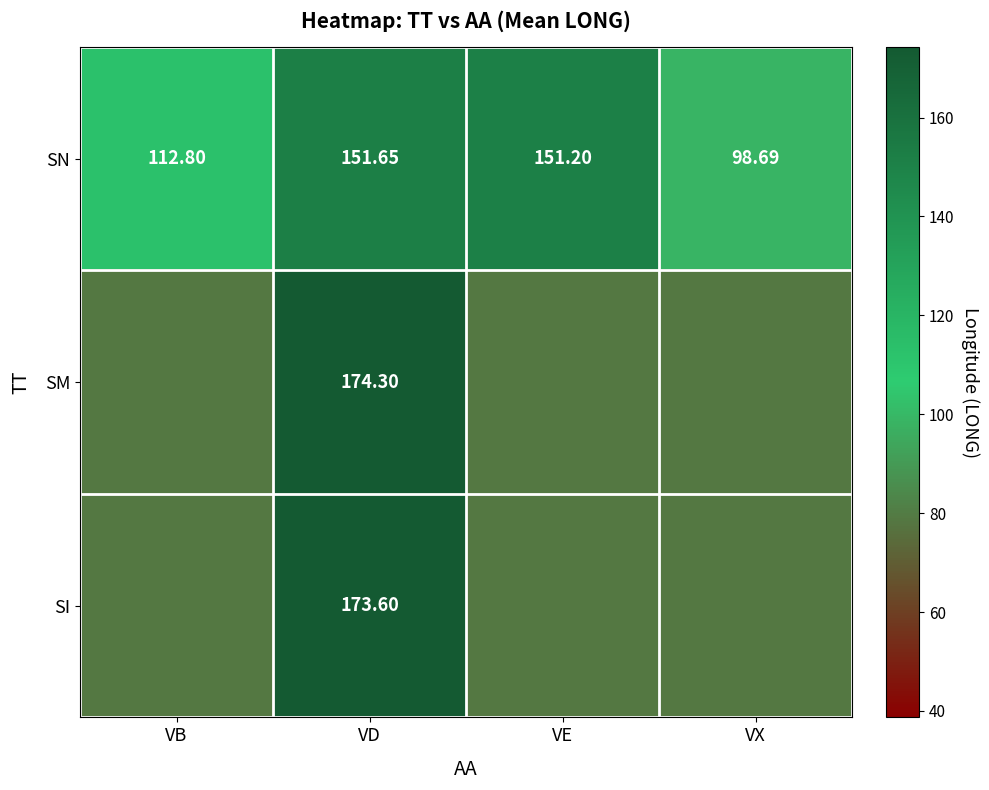

Where is SI nearest to the value 126?

VB